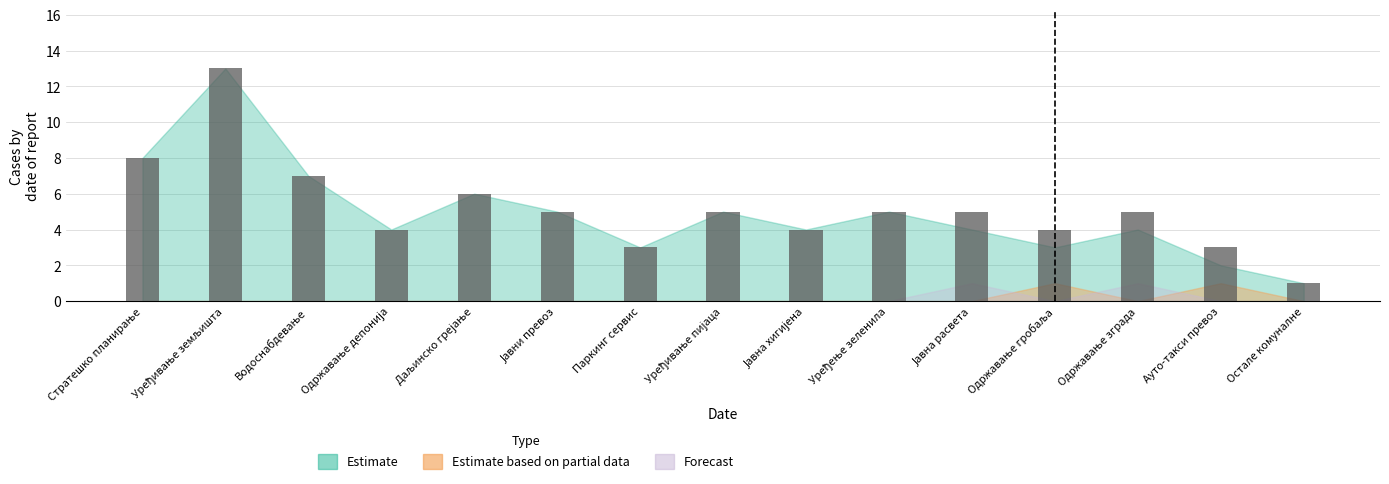

What is the label of the 7th bar from the left?

Паркинг сервис